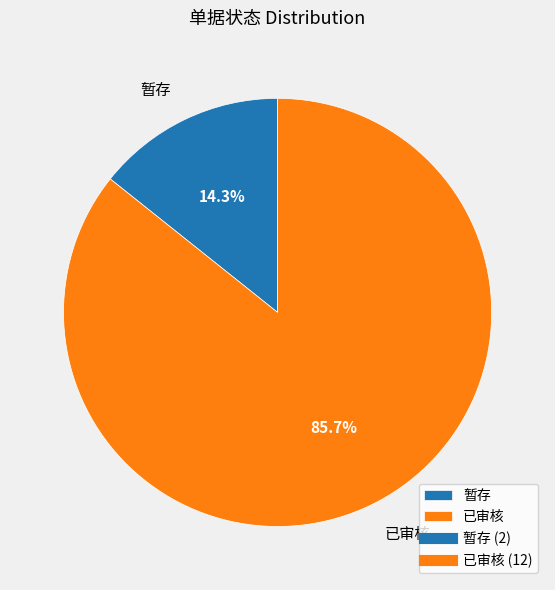

To the nearest percent, what is the average slice percentage?

50%